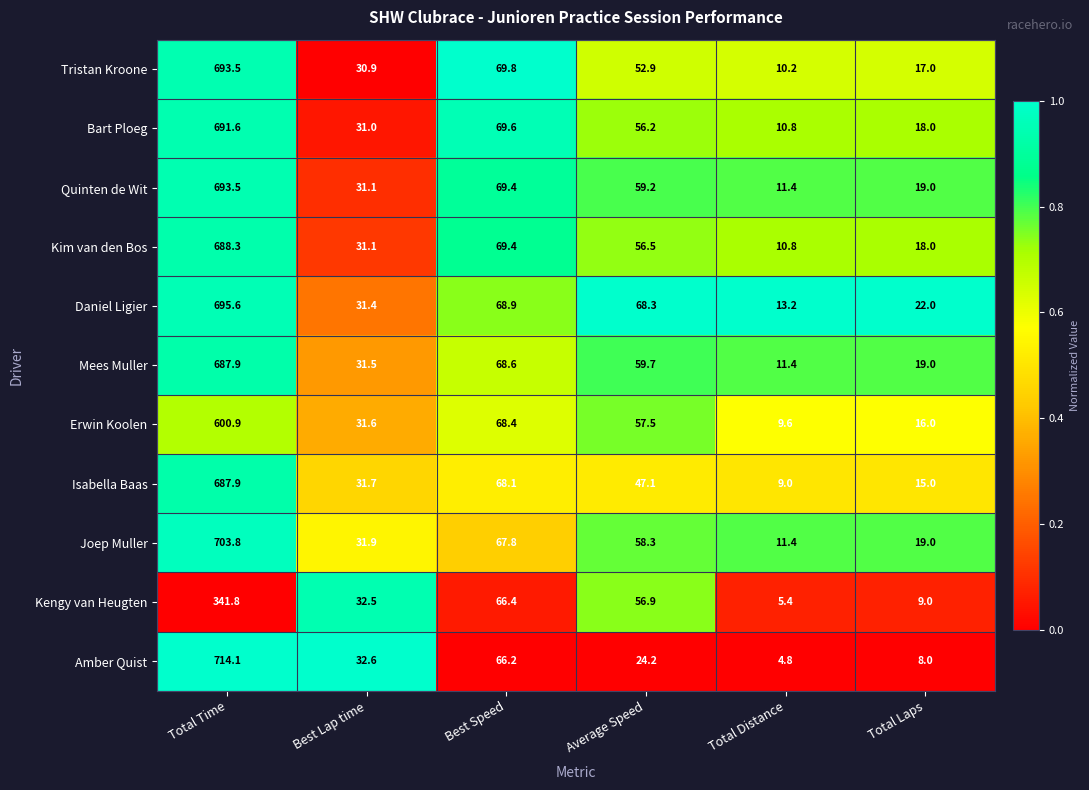

What is the maximum value shown in the chart?

714.1